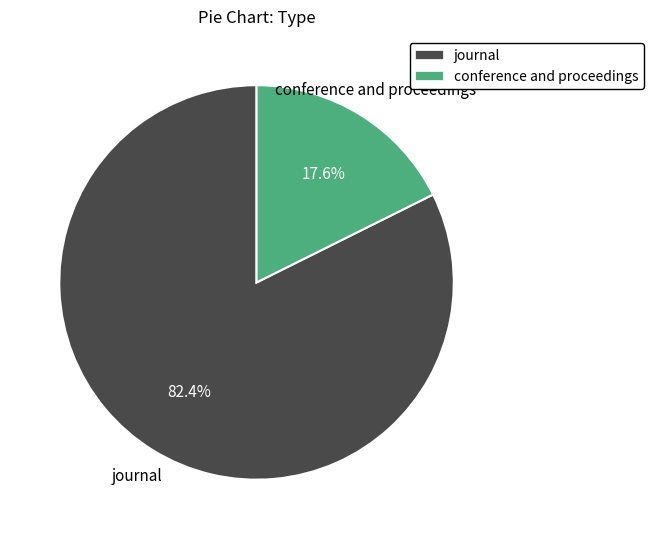

What portion of the pie excludes journal?

17.6%